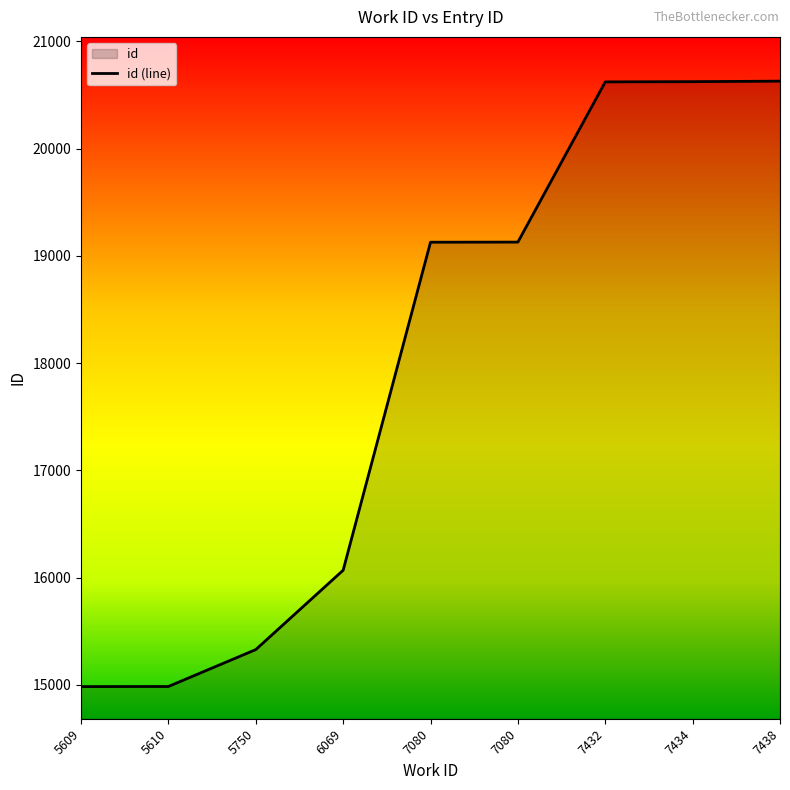

Is it true that the value at 7434 is 10737?

False